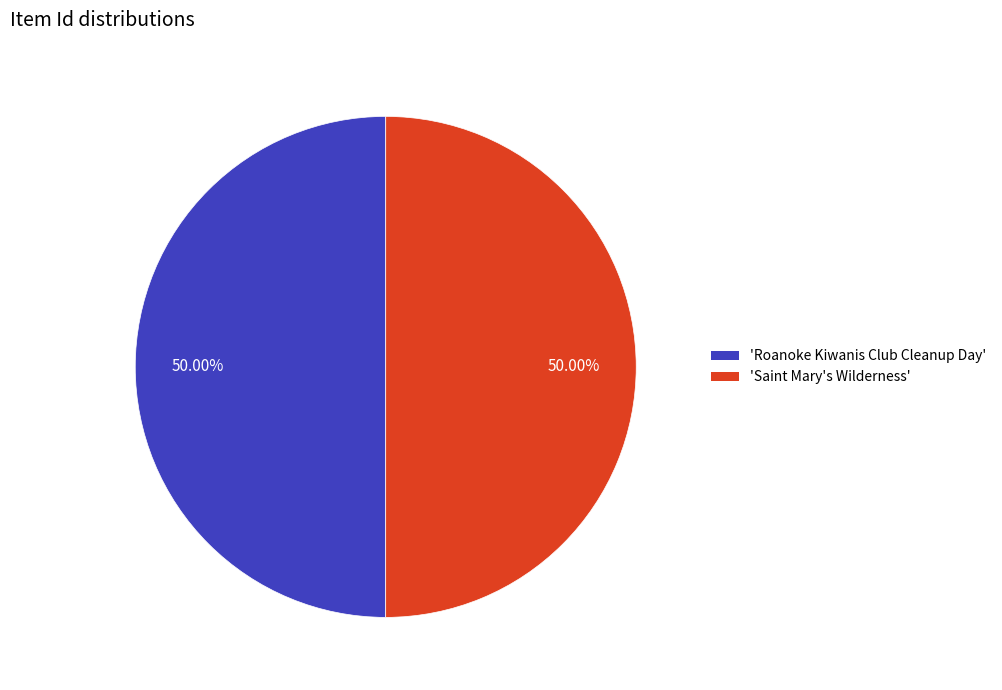

Which category has the biggest portion of the pie?

Saint Mary's Wilderness